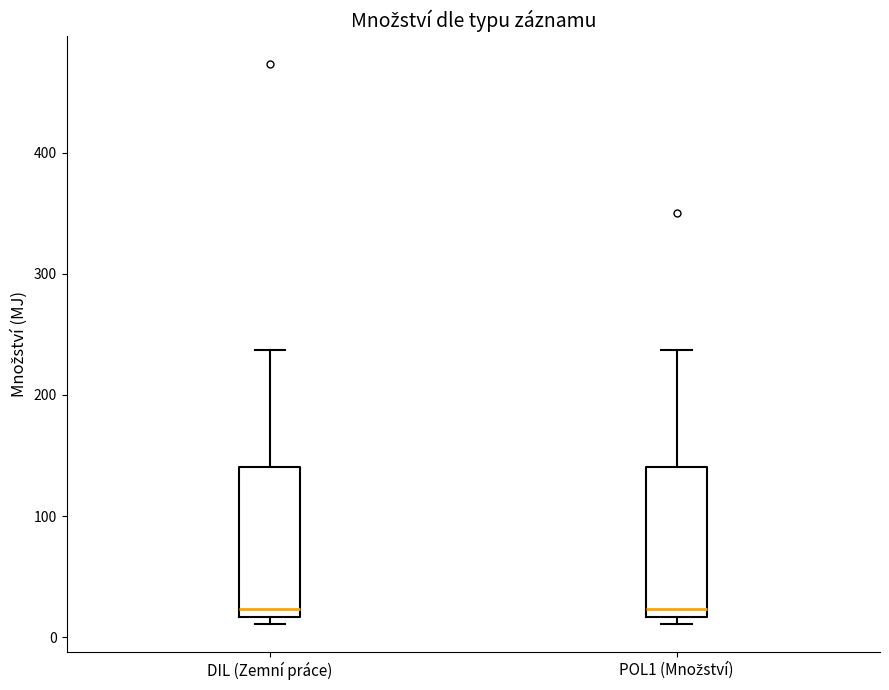

Reading left to right, read every box against the y-axis: the position of its median line, the range the box covers, and the ends of its whiskers. The values are not printed on the chart, so give them approximately, as read against the axis.

DIL (Zemní práce): median 20 (just above the box's lower edge), box 20 to 140, whiskers 10 to 240
POL1 (Množství): median 20 (just above the box's lower edge), box 20 to 140, whiskers 10 to 240